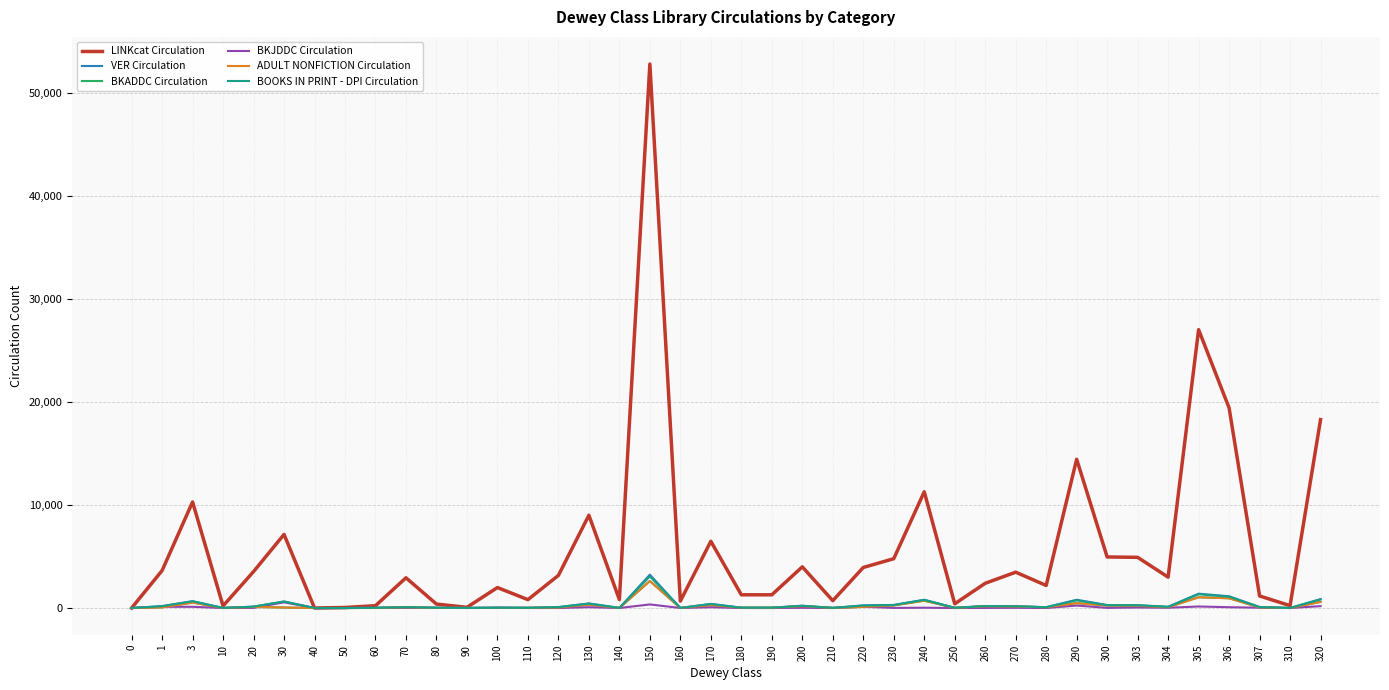

Does the chart have visible grid lines?

Yes